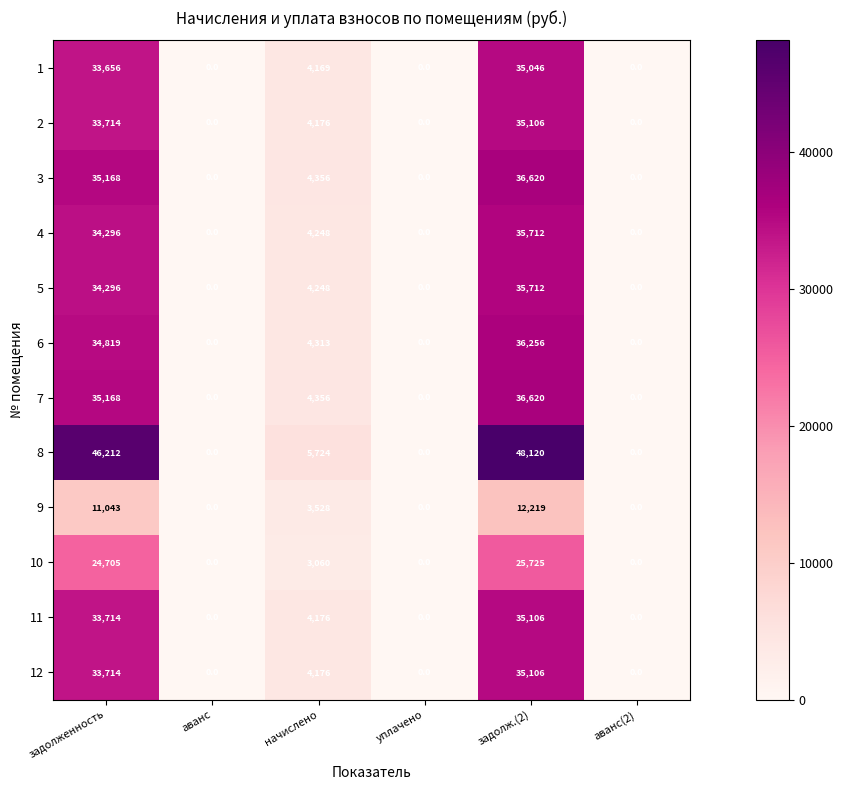

How many categories are shown in the chart?

6